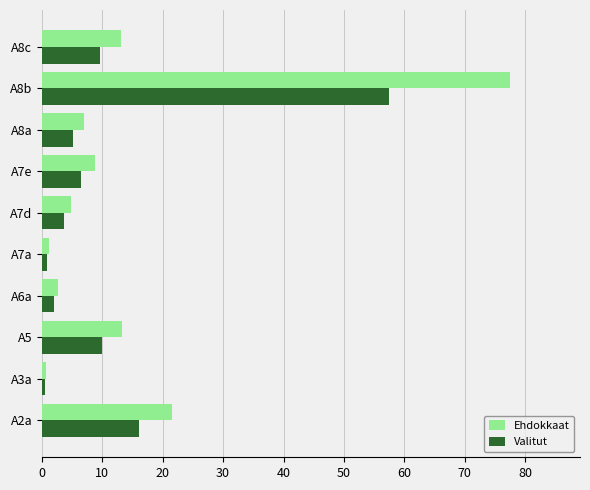

Which series has the largest total across all categories?

Ehdokkaat